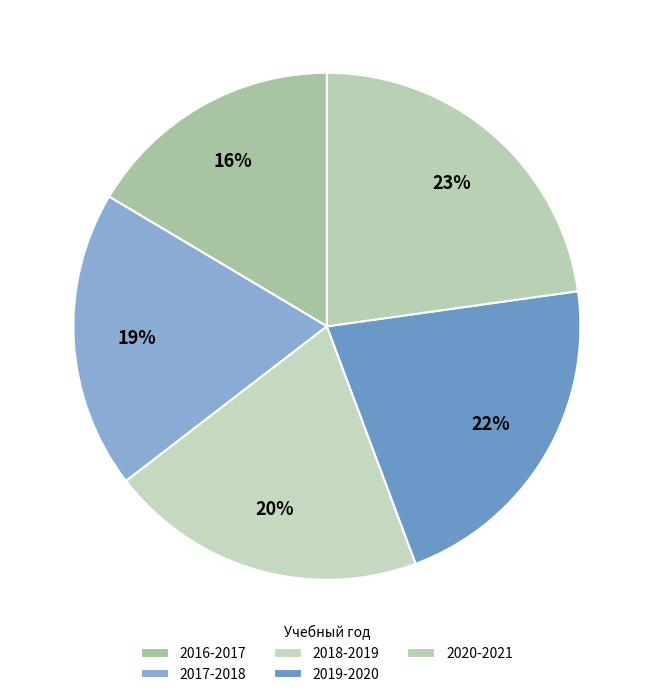

How many segments does this pie chart have?

5